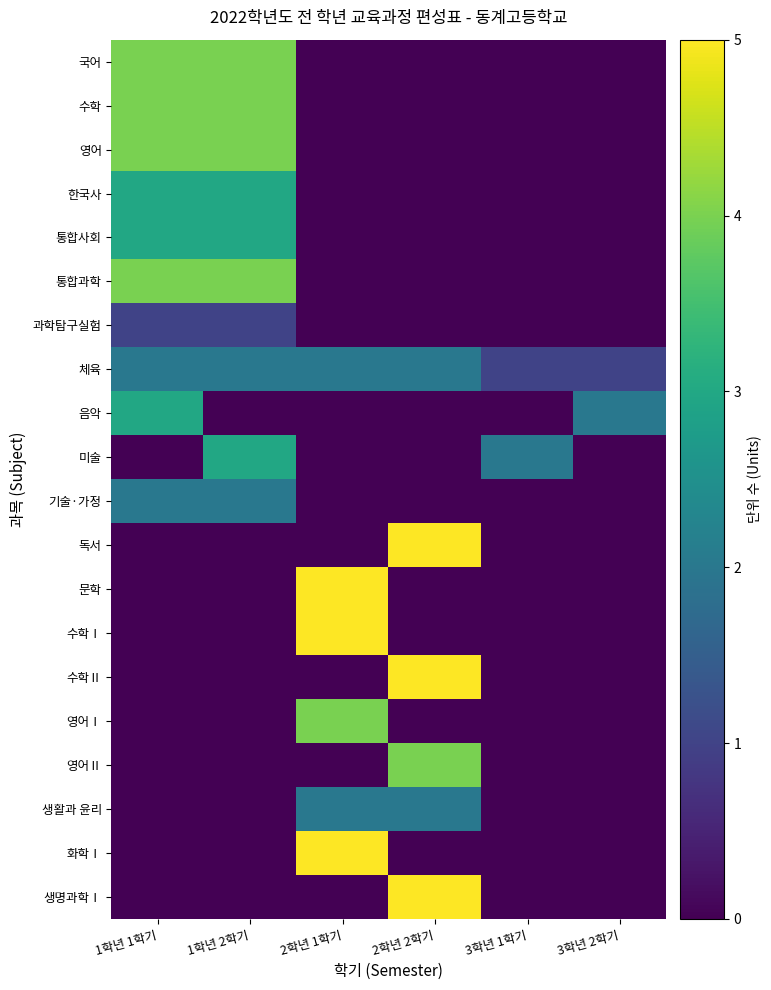

Which series has the widest spread of values?

독서